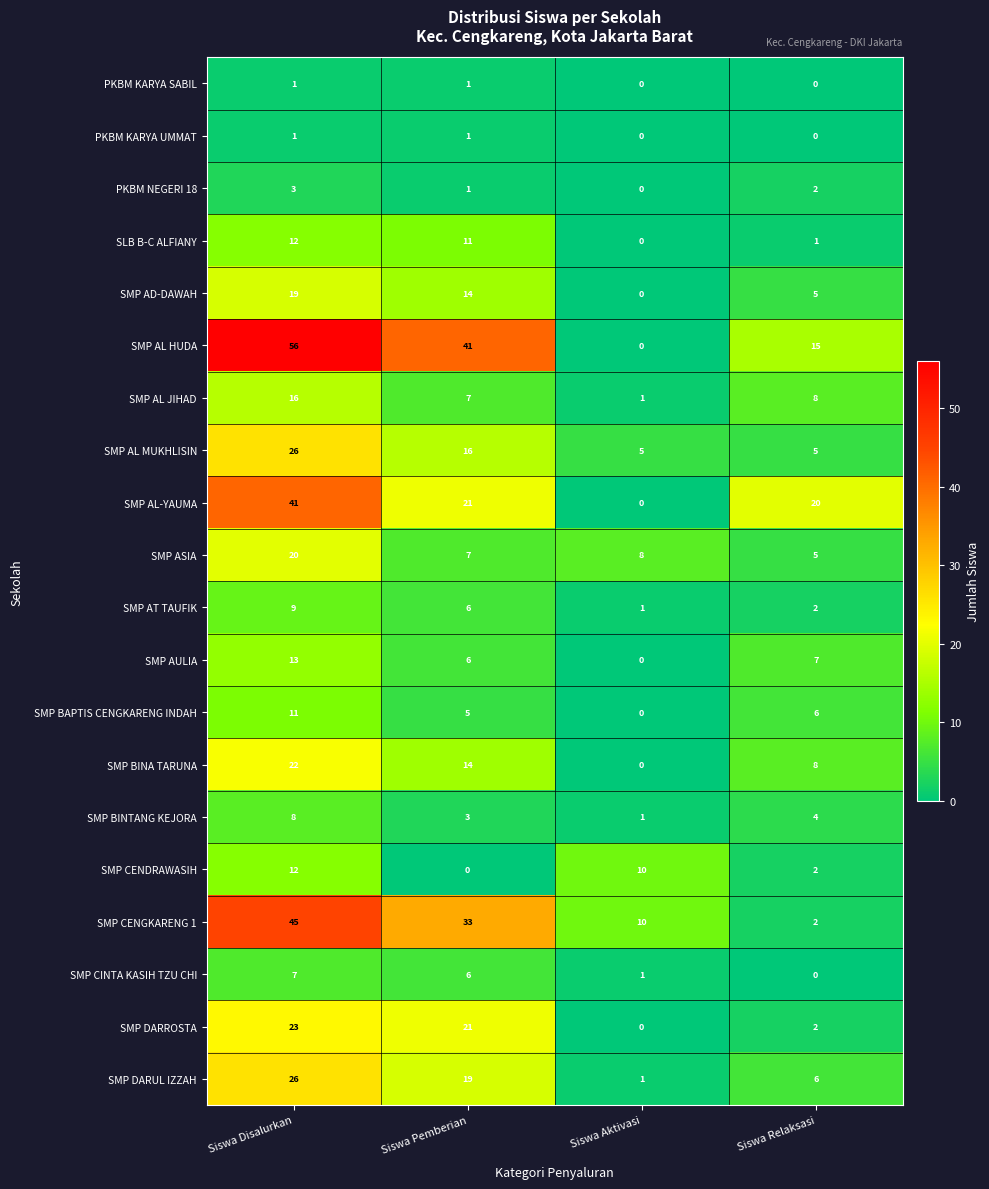

At how many categories does at least one series exceed 38?

2